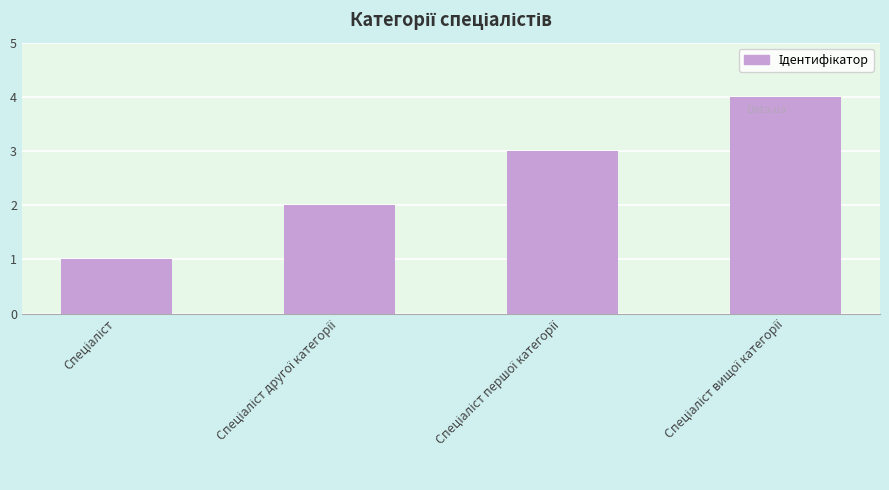

Reading left to right, transcribe all the data shown in this chart.

1	2	3	4